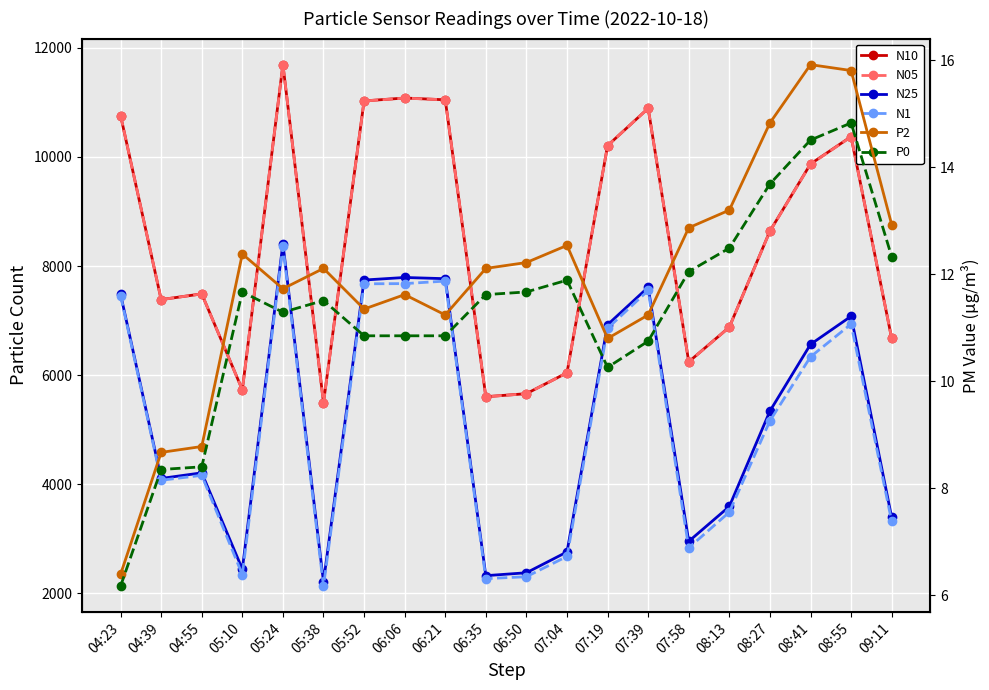

At 06:21, list the series in order from largest to smallest.

N10, N05, N25, N1, P2, P0